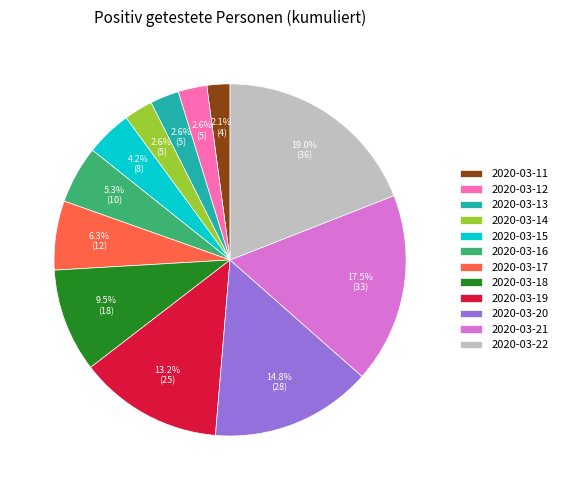

What is the largest slice in the pie chart?

2020-03-22